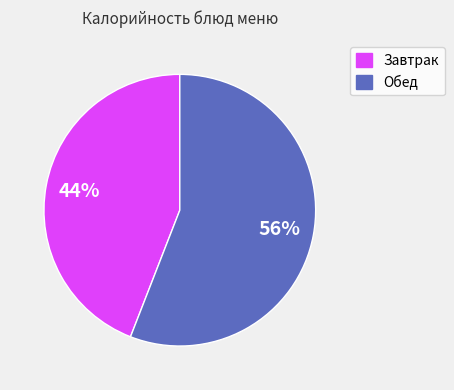

Does any single category account for the majority?

Yes